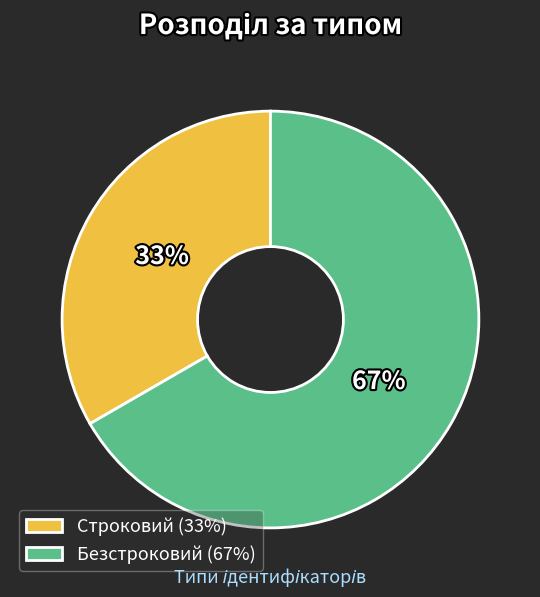

To the nearest percent, what is the combined percentage of Строковий (33%) and Безстроковий (67%)?

100%